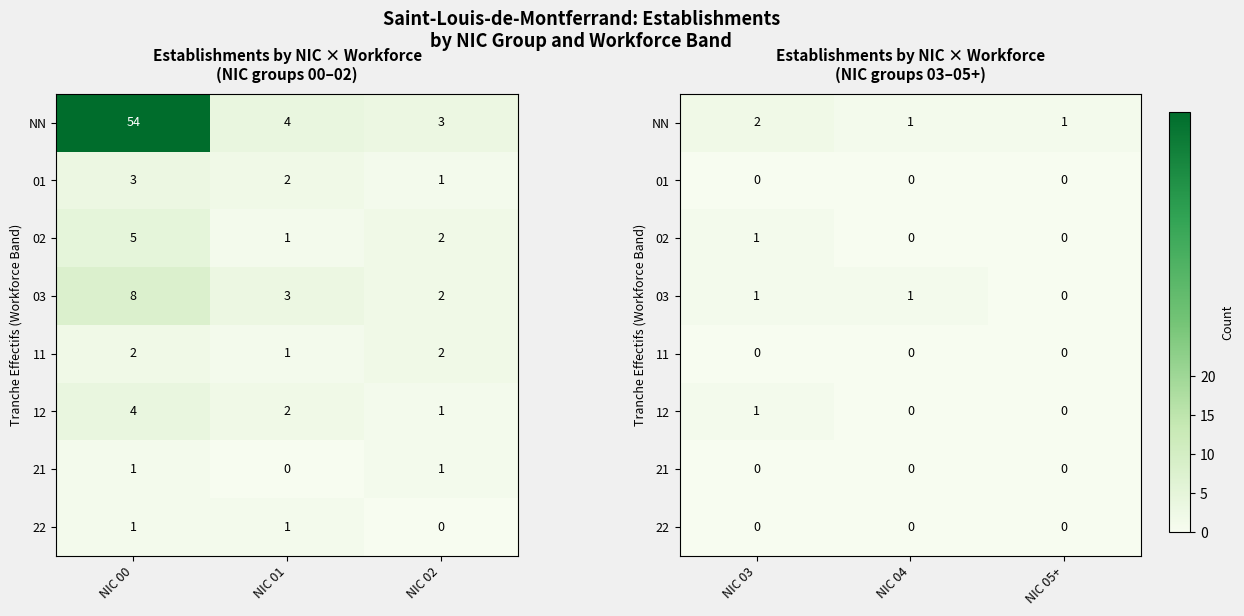

Between NIC 04 and NIC 03, which is larger?

NIC 03